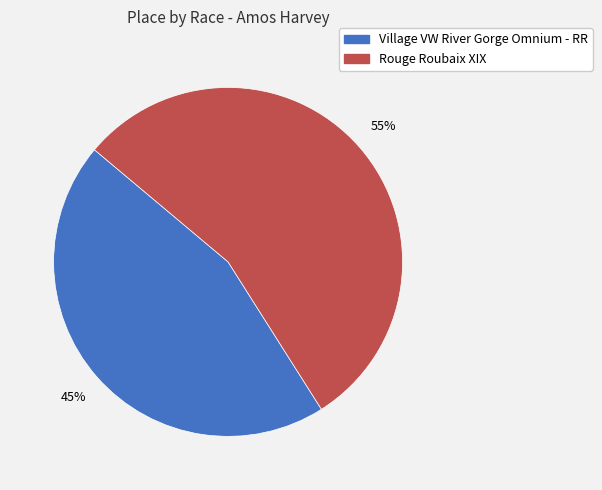

Do Village VW River Gorge Omnium - RR and Rouge Roubaix XIX together represent more than half of the pie?

Yes